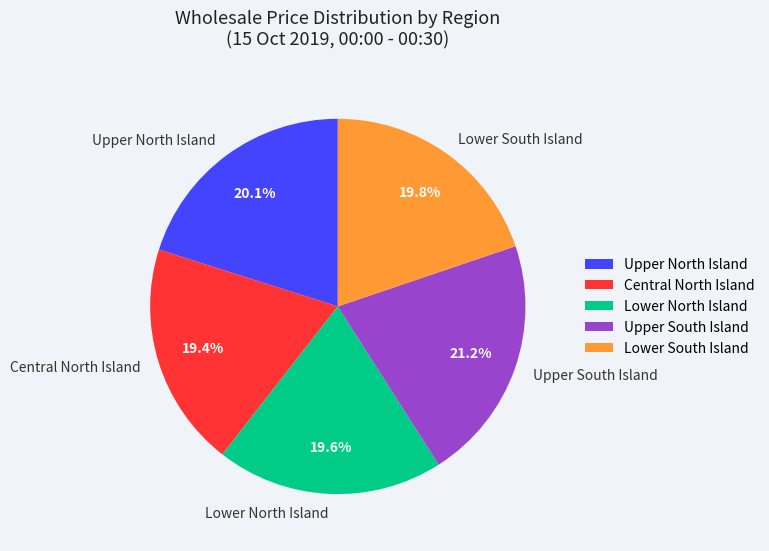

Do Lower South Island and Central North Island together represent more than half of the pie?

No